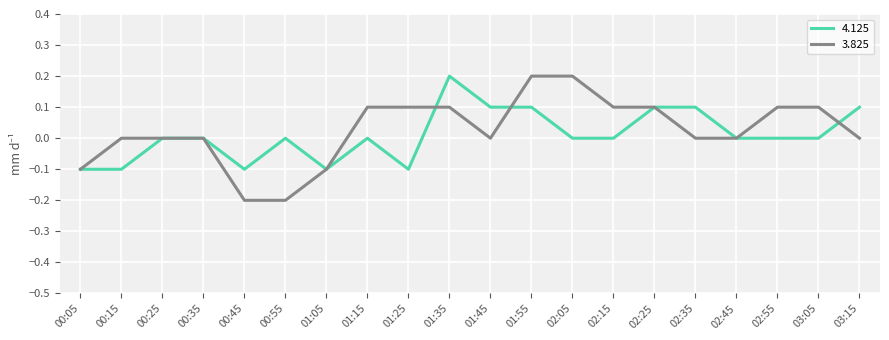

What is the difference between the highest and lowest values at 03:05?

0.1